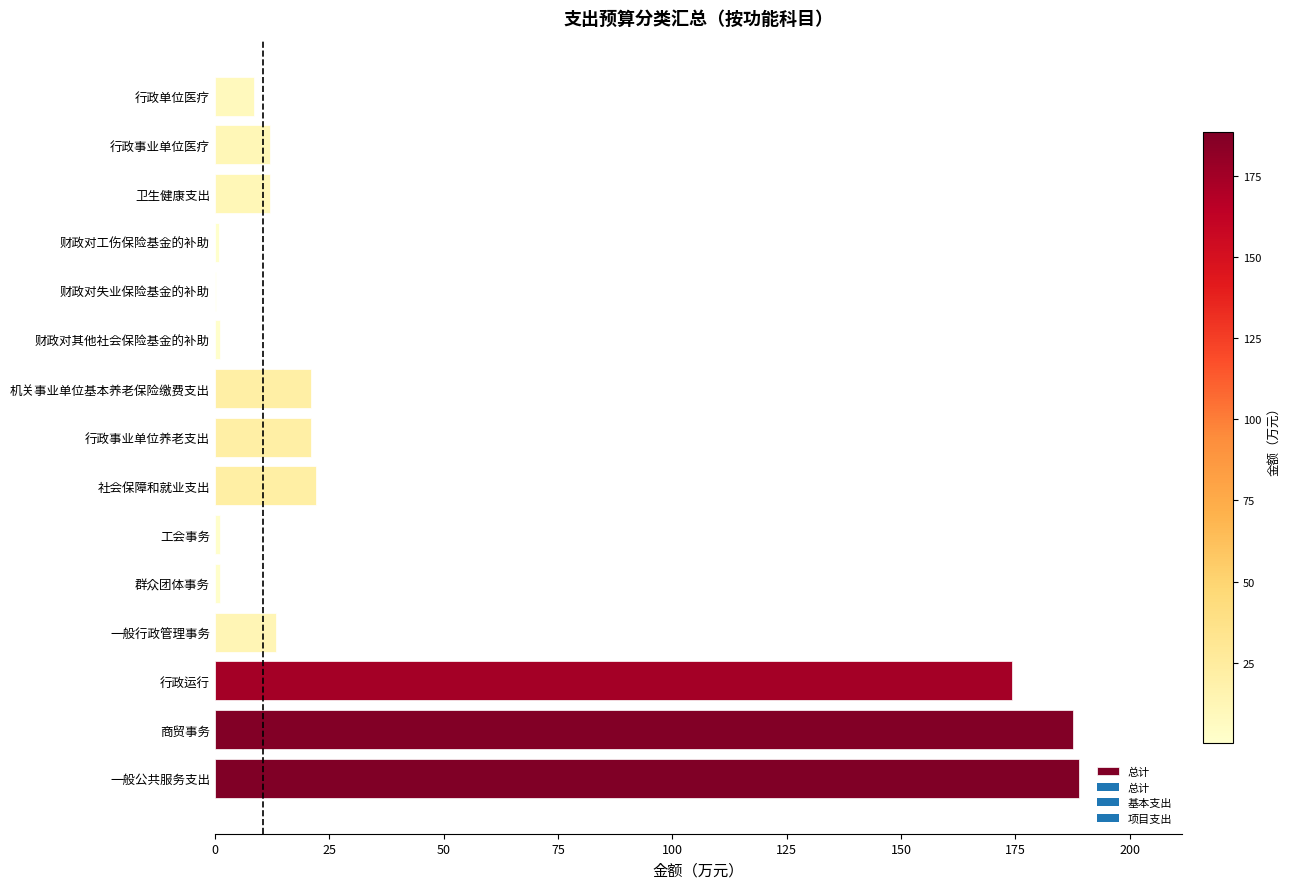

The value at 行政单位医疗 is 8.5. True or false?

True